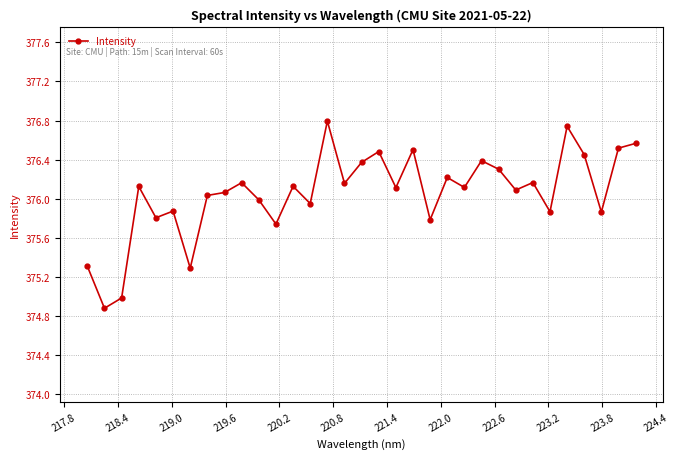

What is the difference between the second highest and minimum values?

1.9